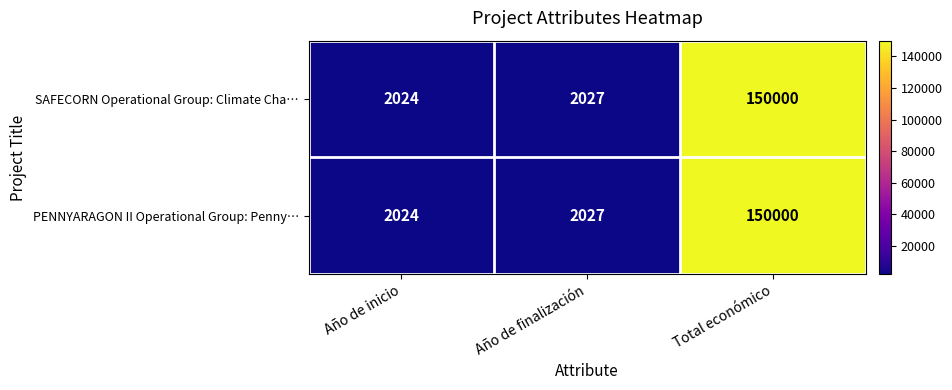

Is the value of SAFECORN Operational Group: Climate Cha… at Año de inicio greater than the value of PENNYARAGON II Operational Group: Penny… at Año de finalización?

No